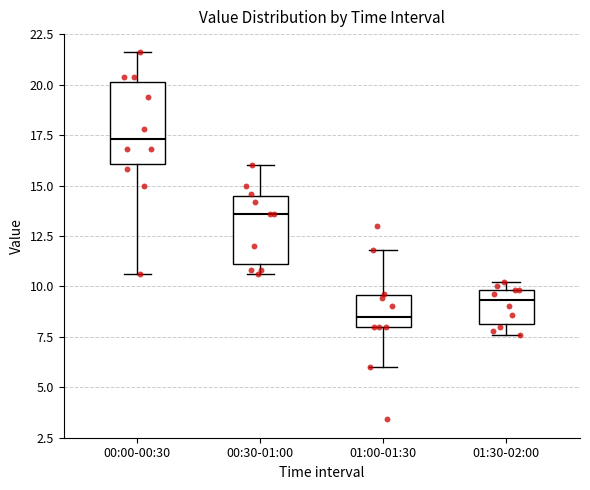

Which box's median line is the highest?

00:00-00:30